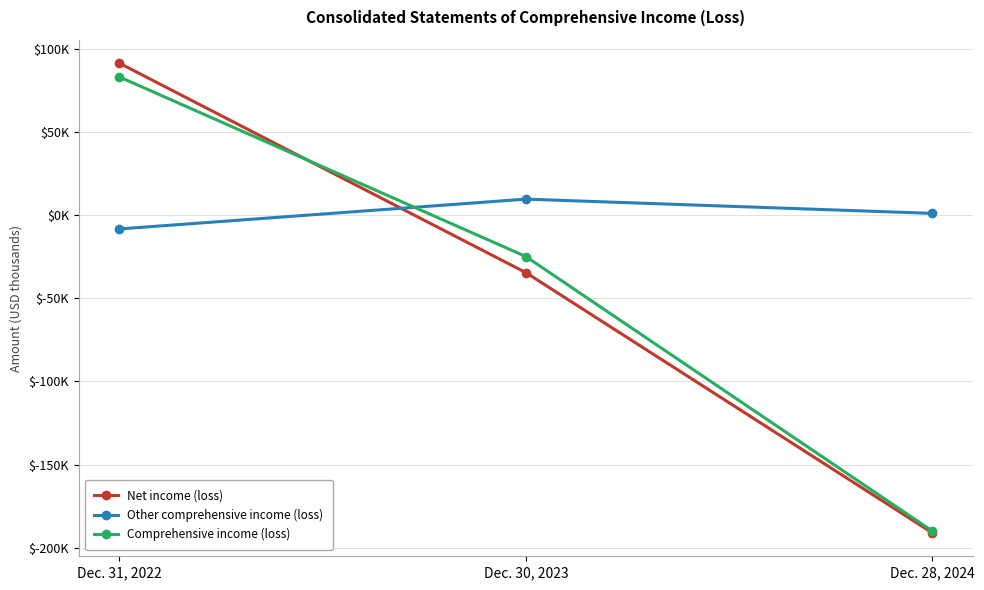

What is the label of the 1st point from the right?

Dec. 28, 2024